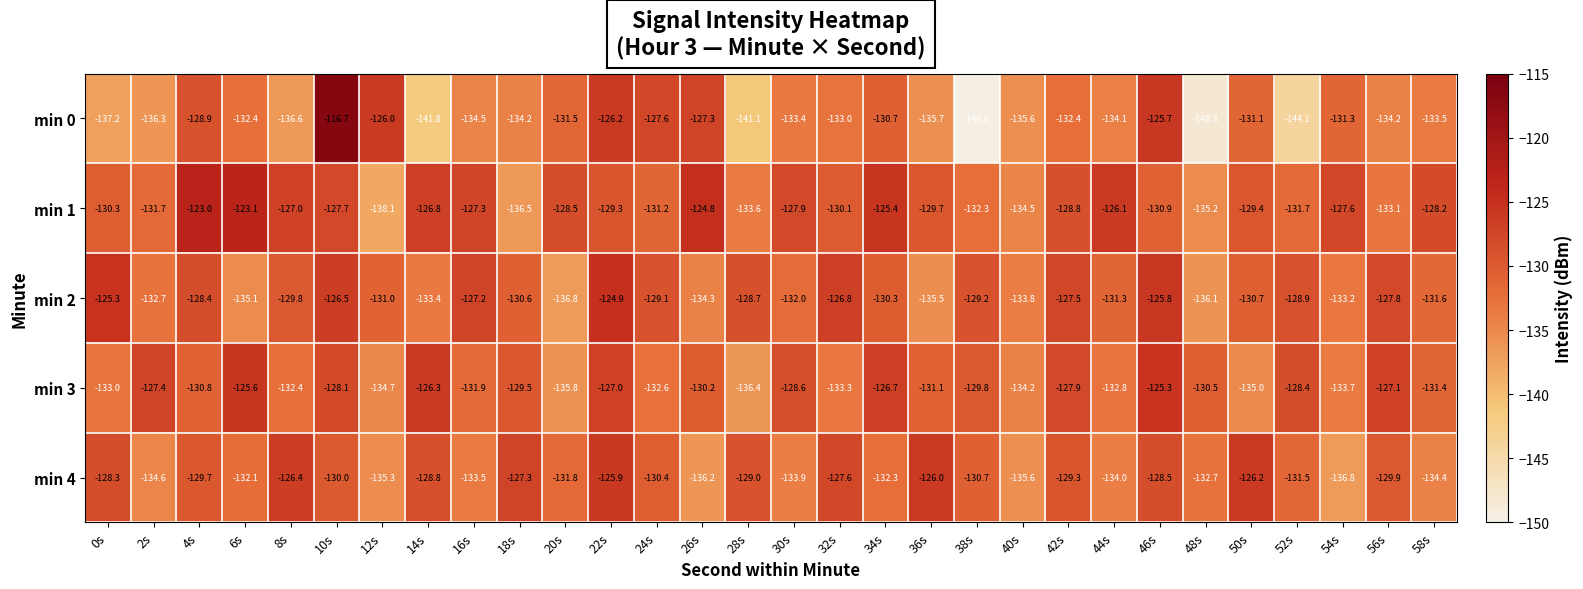

Which label corresponds to the largest value in the chart?

10s